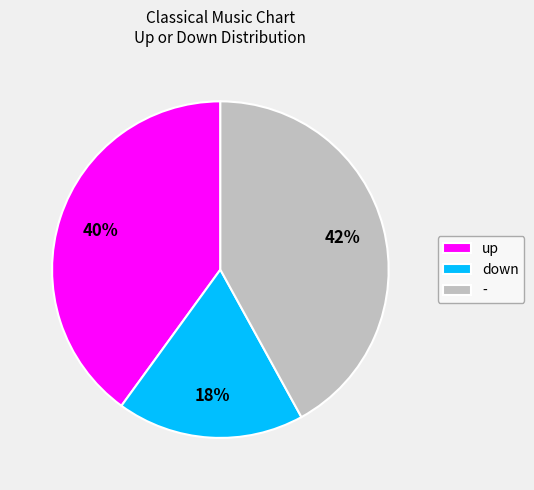

Which category has the smallest portion of the pie?

down